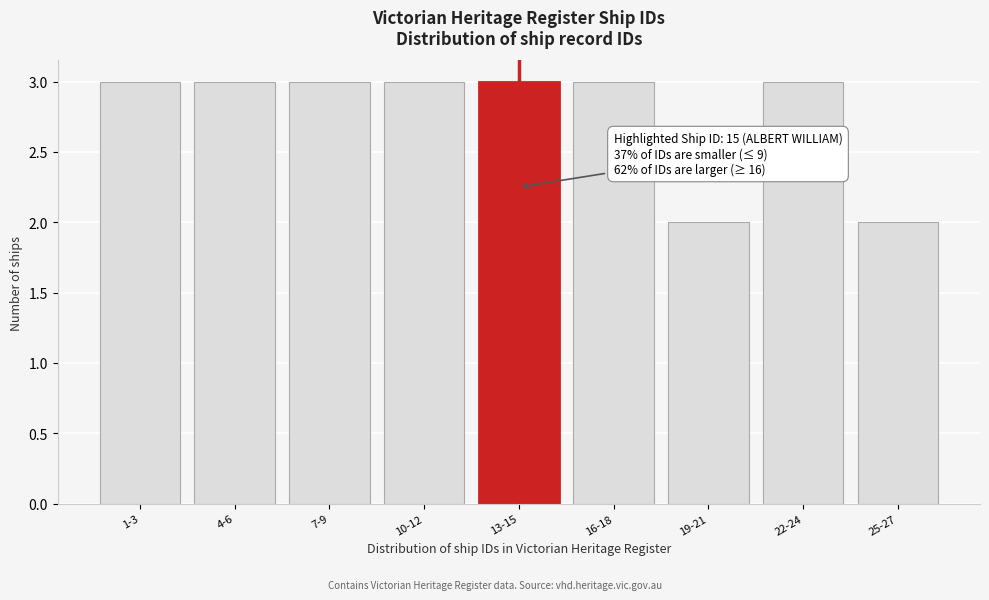

Reading left to right, extract all data points from this chart.

1-3=3	4-6=3	7-9=3	10-12=3	13-15=3	16-18=3	19-21=2	22-24=3	25-27=2